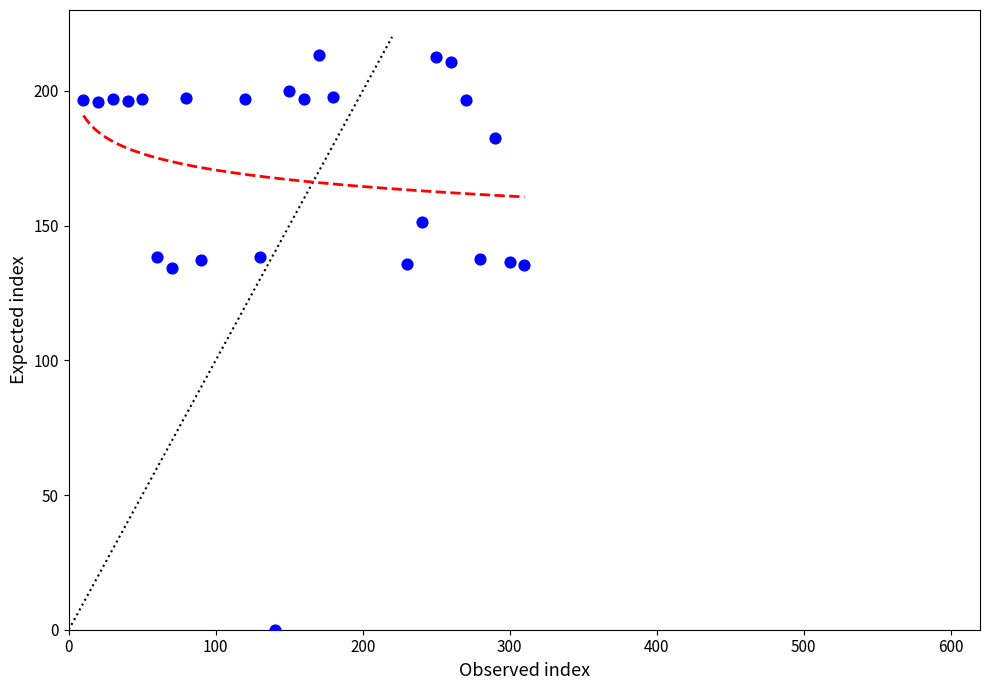

What is the range of X values (max minus min)?

300.0